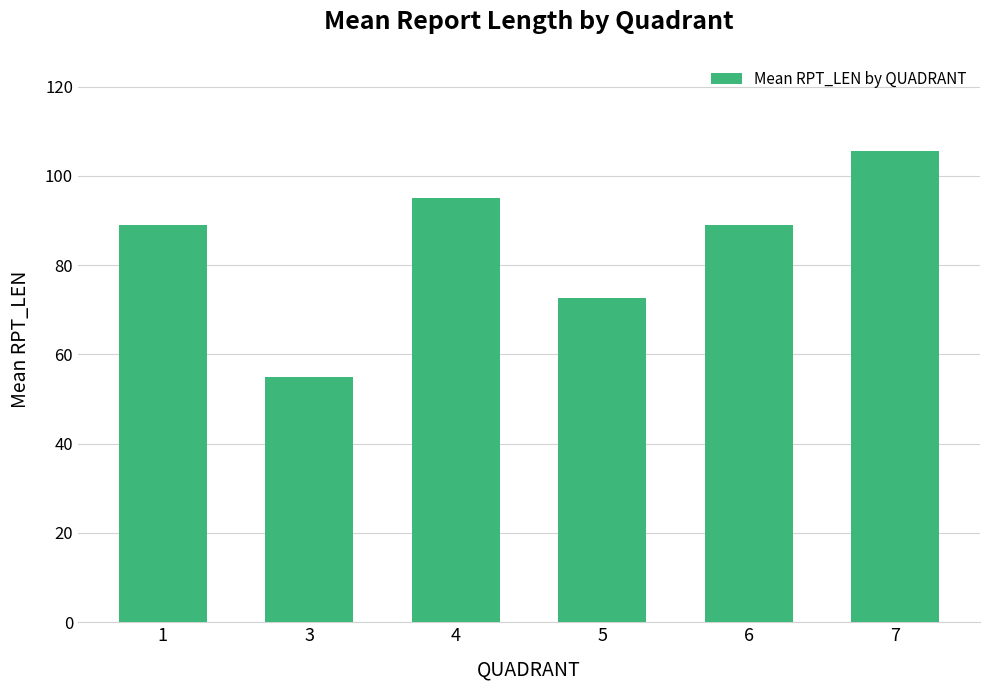

What is the ratio of the value at 6 to the value at 7?

0.8